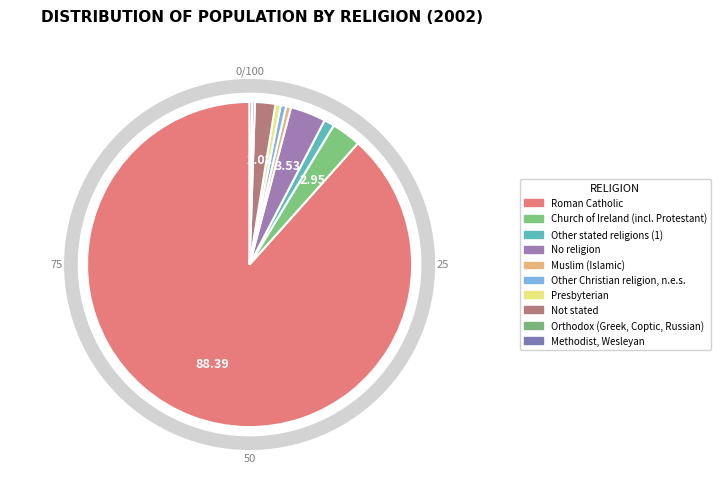

Is there a majority slice in this chart?

Yes